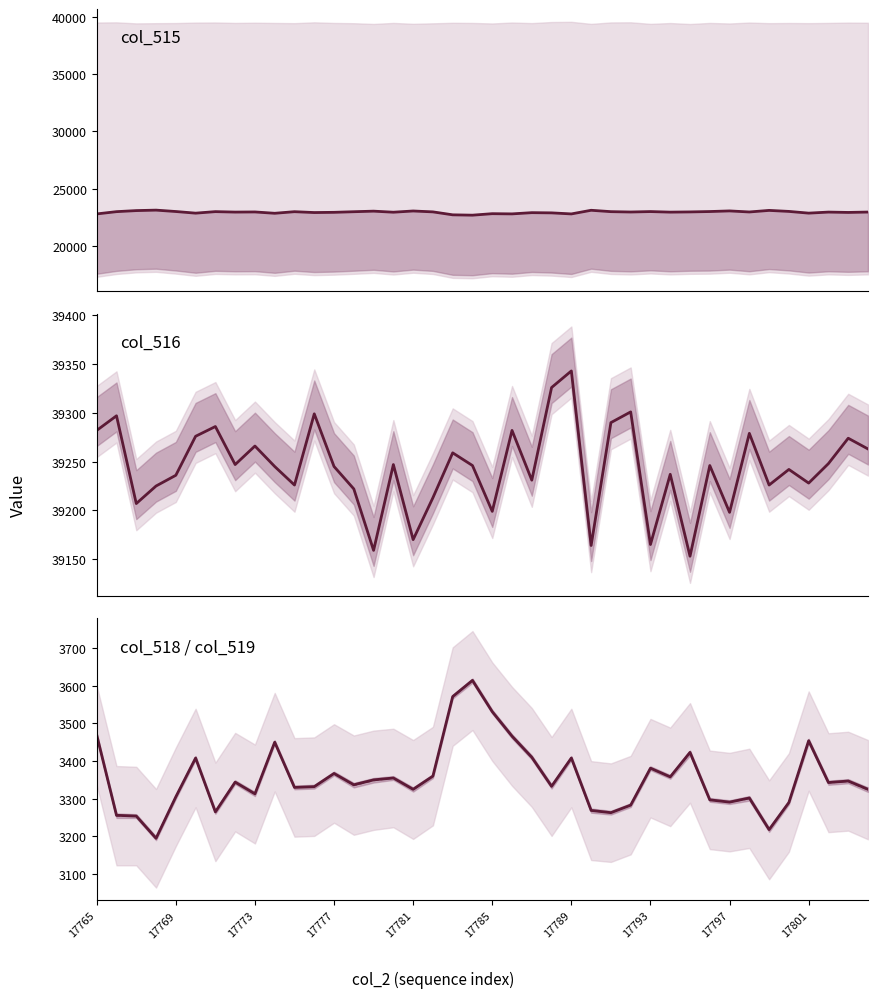

List the series in order of their peak value, highest first.

col_516, col_515, col_518, col_519